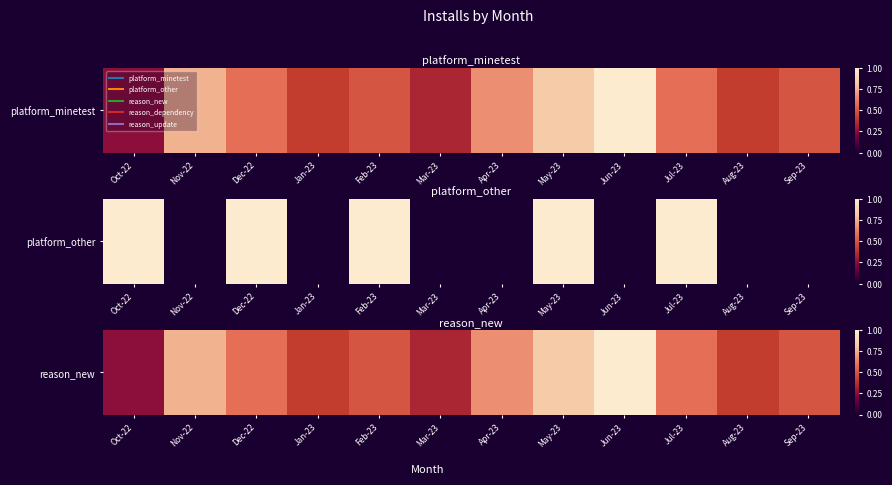

What is the greatest value displayed?

1.0